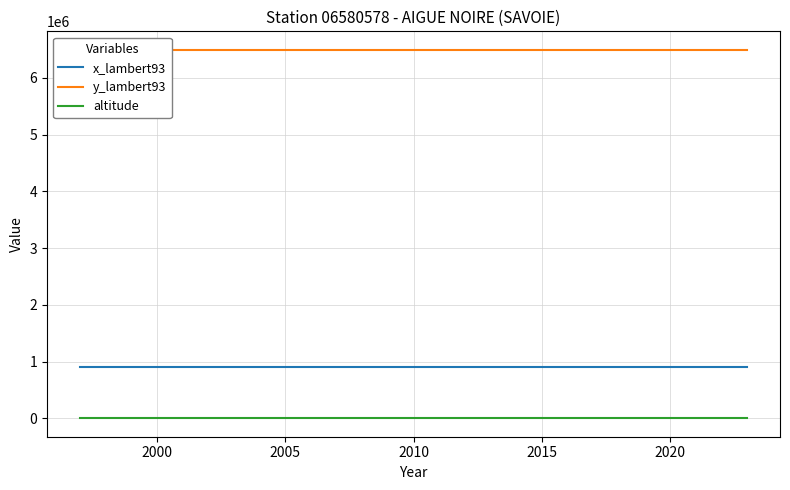

True or false: altitude and x_lambert93 cross at least once.

False